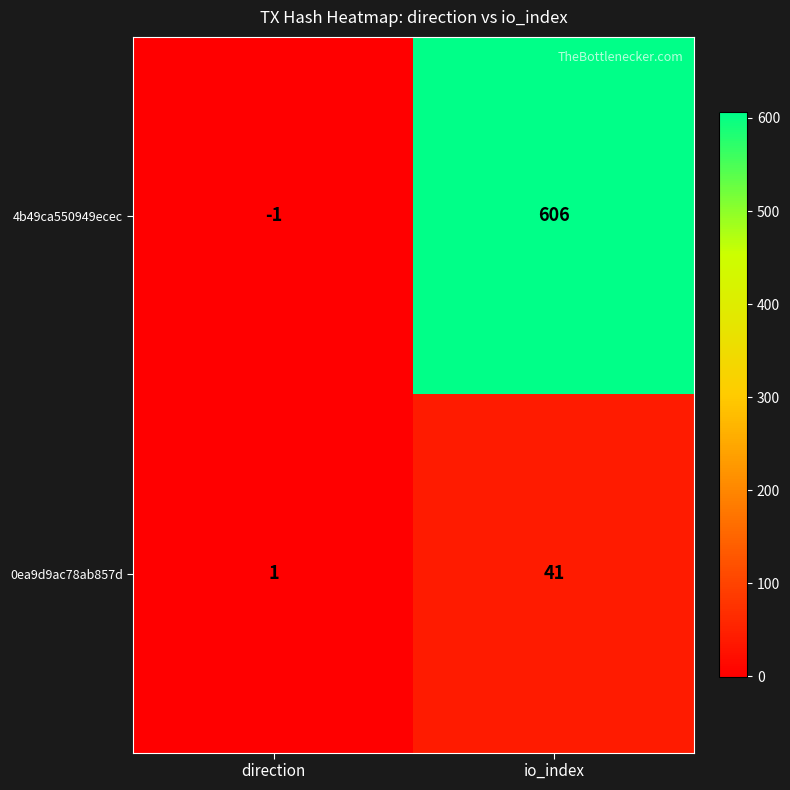

The value of 4b49ca550949ecec at io_index is 207. True or false?

False